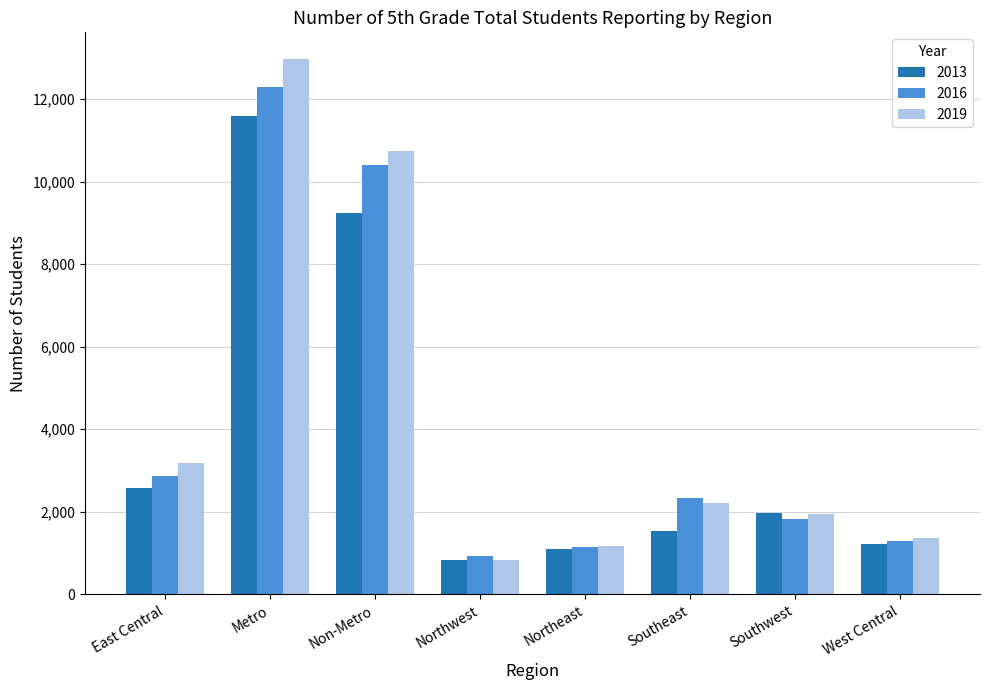

List the series in order of their peak value, highest first.

2019, 2016, 2013